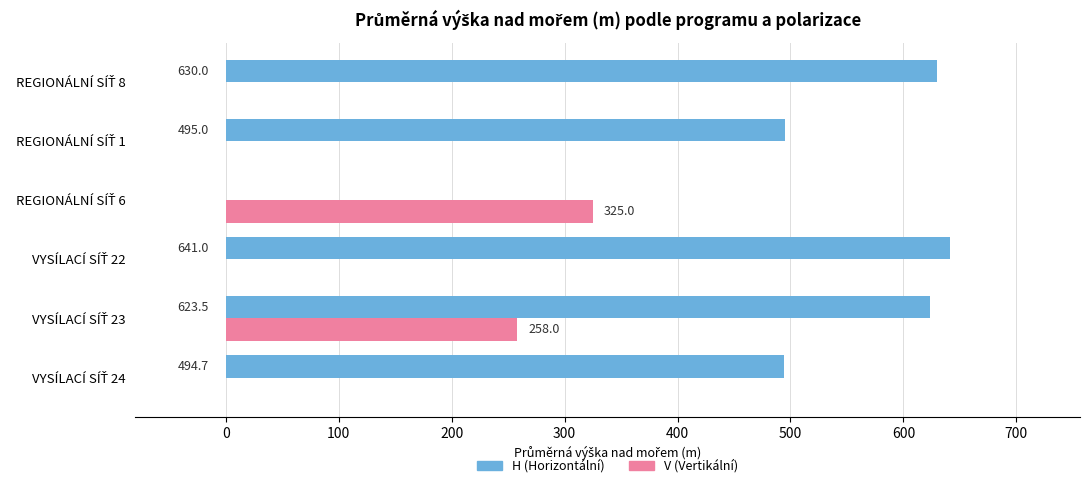

Which series has the largest total across all categories?

H (Horizontální)